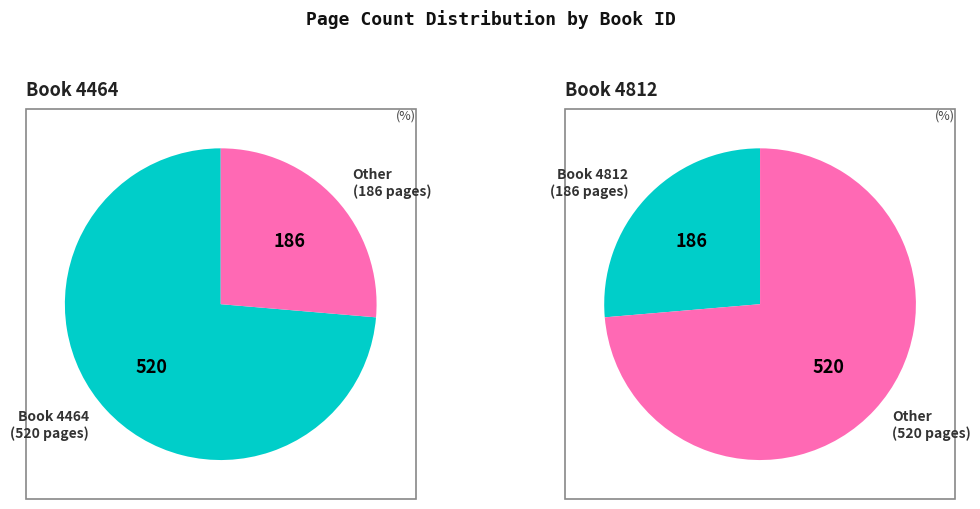

What percentage is the 4812 slice, to the nearest percent?

26%